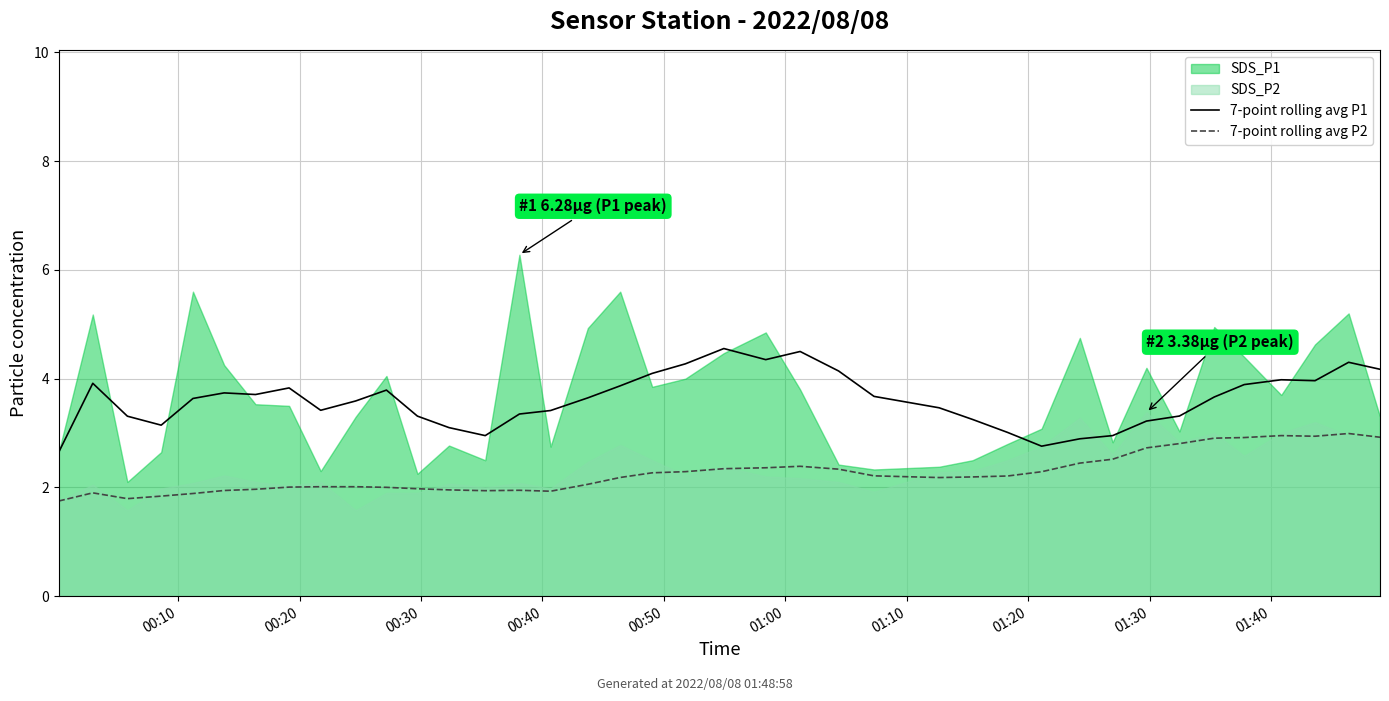

What is the lowest value of the 7-point rolling avg P2 series?

1.8